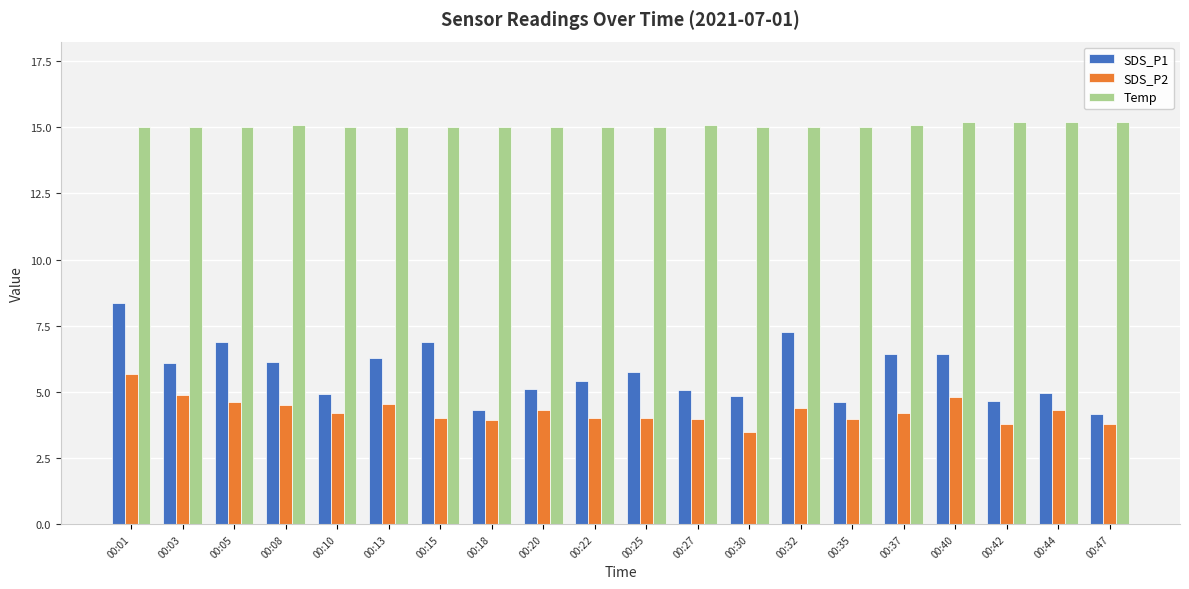

At 00:37, list the series in order from largest to smallest.

Temp, SDS_P1, SDS_P2